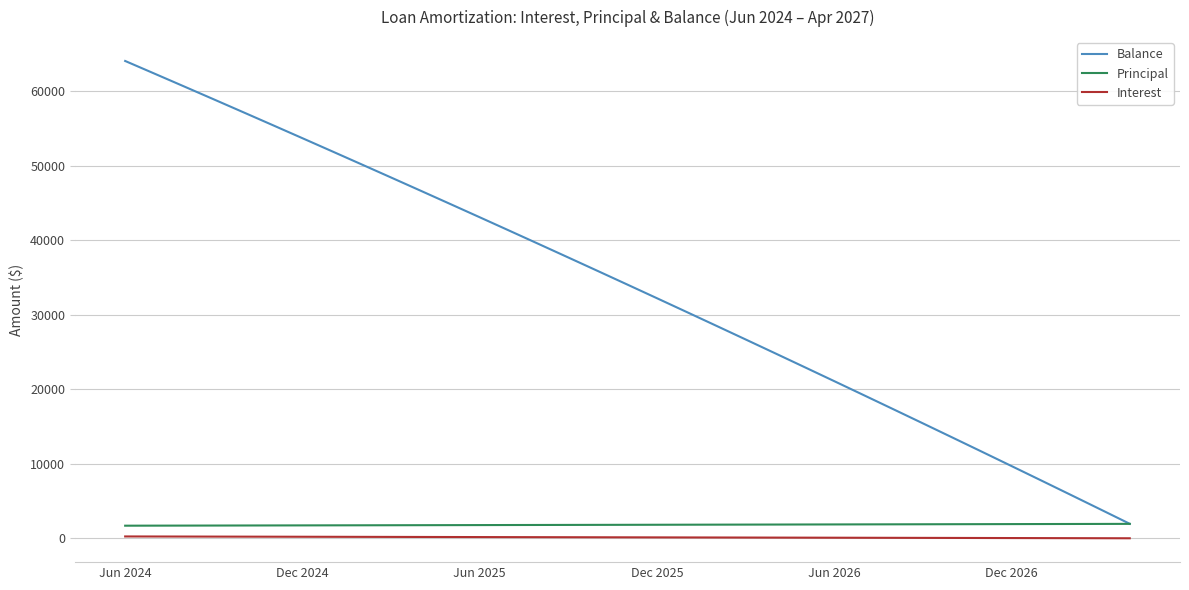

Which series has the largest total across all categories?

Balance